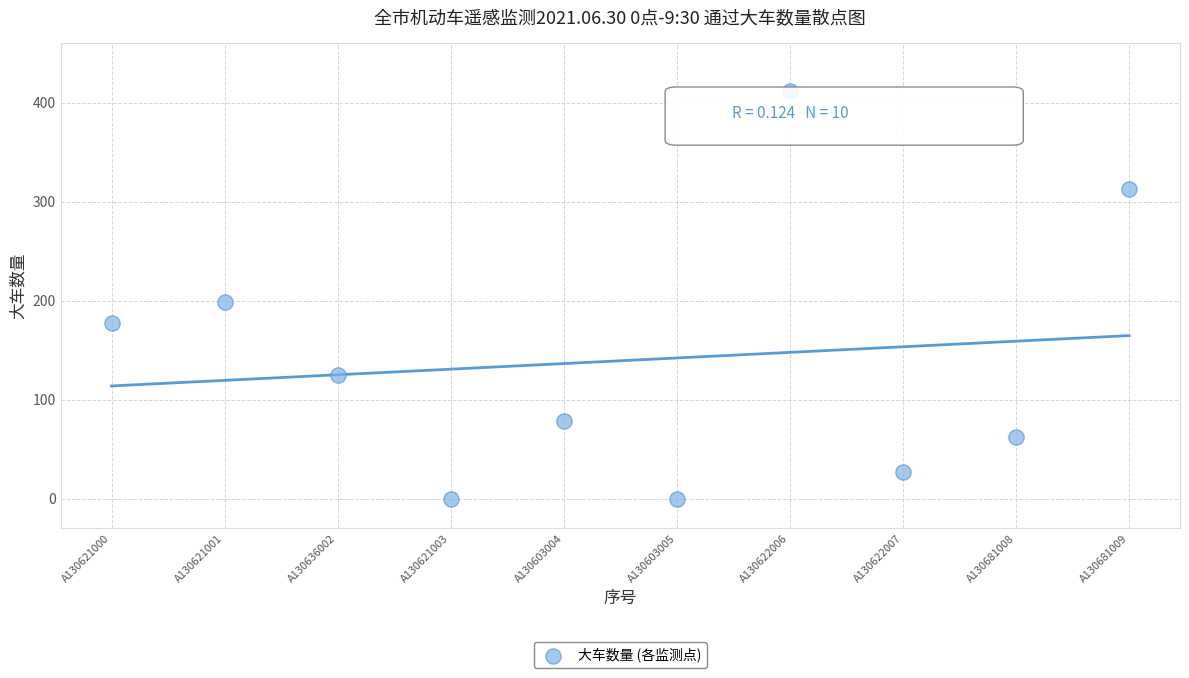

What Y value in the scatter plot is closest to 206?

199